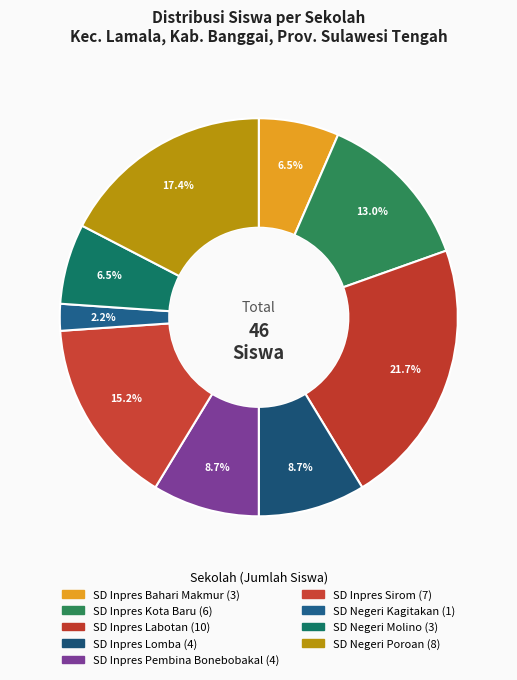

How many segments does this pie chart have?

9